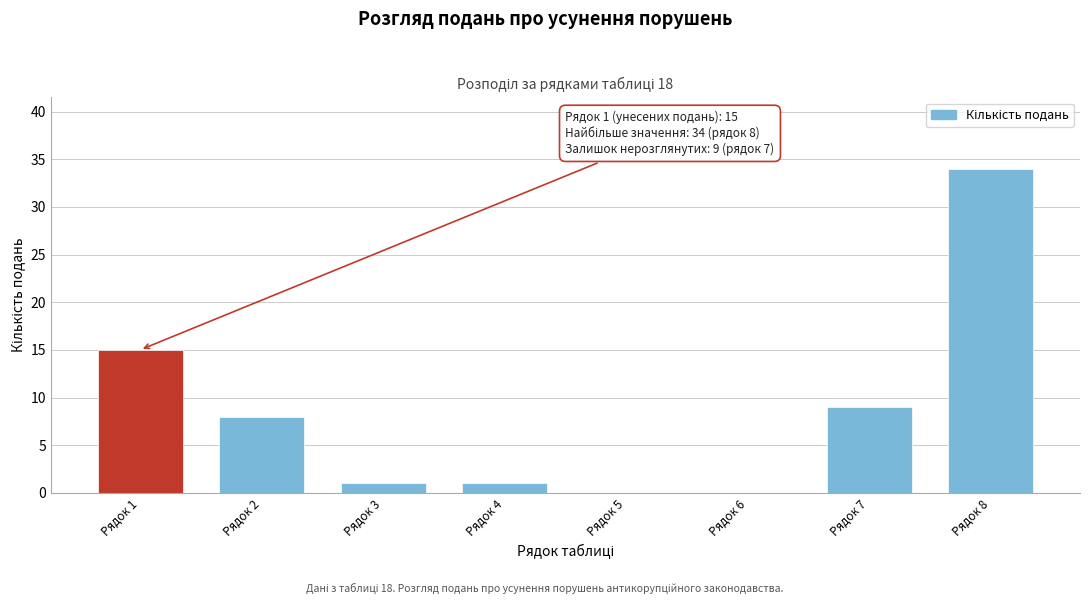

Reading right to left, transcribe all the data shown in this chart.

Рядок 8=34	Рядок 7=9	Рядок 6=0	Рядок 5=0	Рядок 4=1	Рядок 3=1	Рядок 2=8	Рядок 1=15